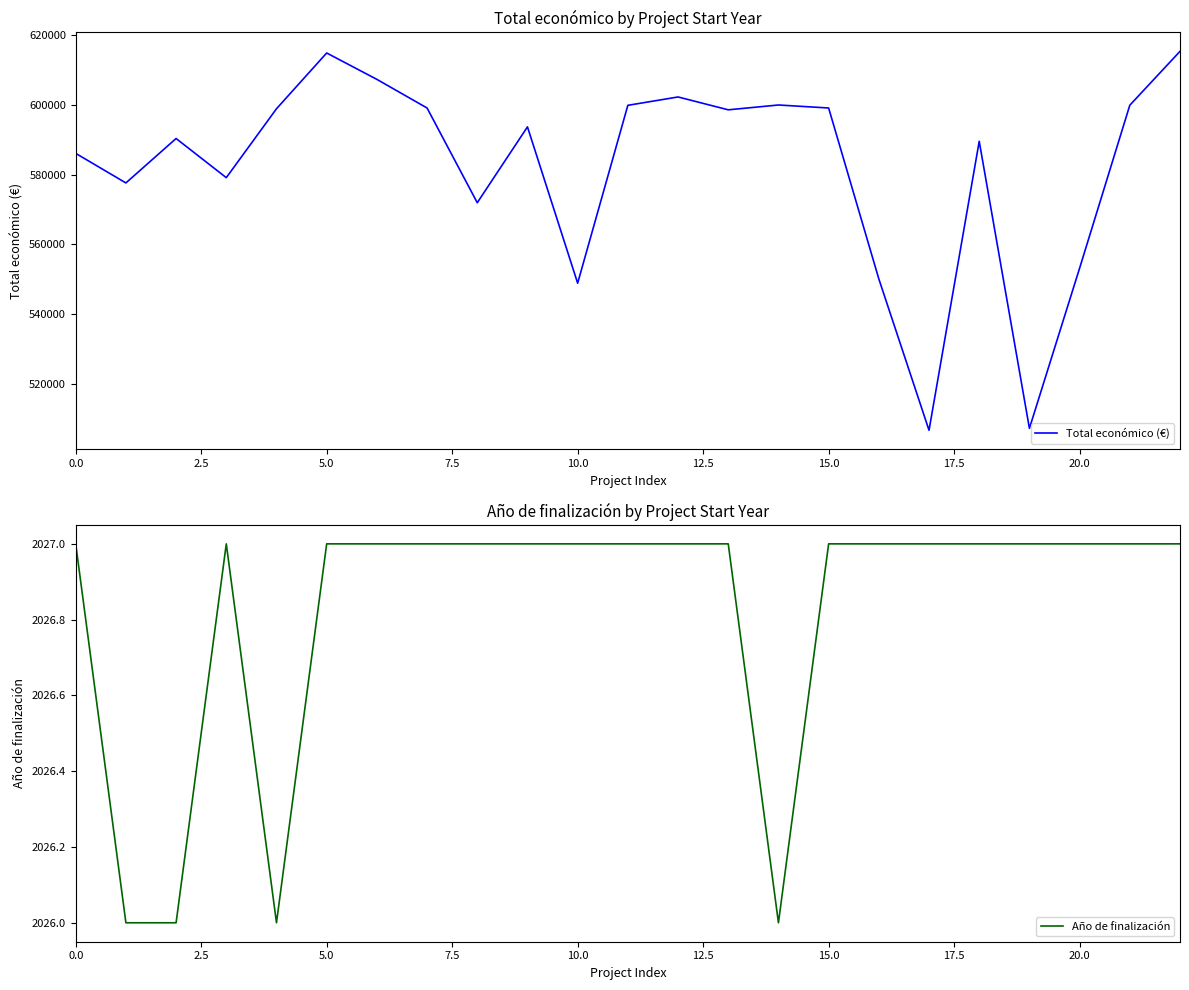

What is the difference between the maximum and minimum values in the Total económico (€) series?

108672.0